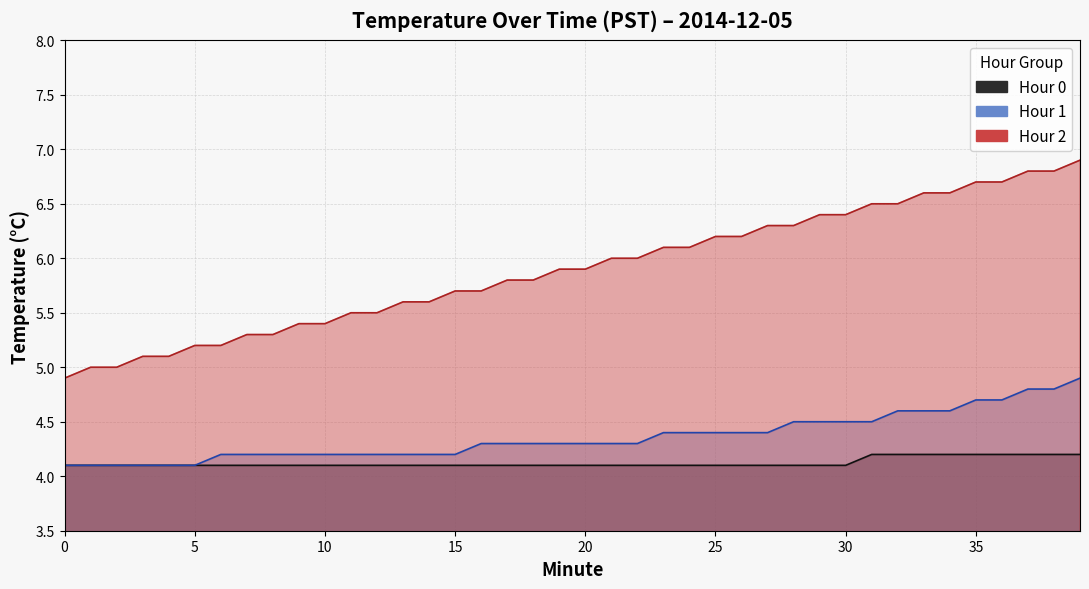

How many lines are shown in the chart?

3